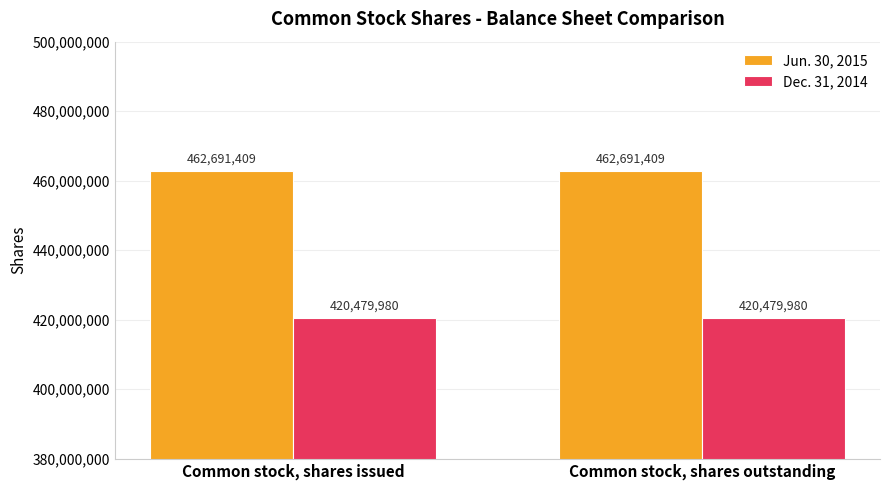

What position from the right is Common stock, shares outstanding?

1